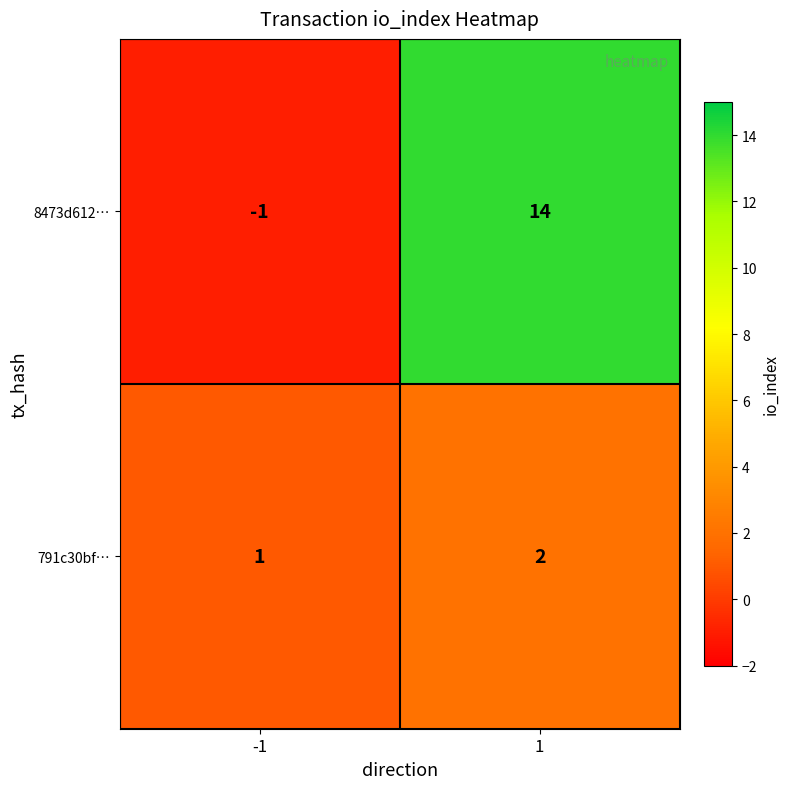

Reading left to right, list all the values displayed in this chart.

8473d612…: -1=-1	1=14
791c30bf…: -1=1	1=2